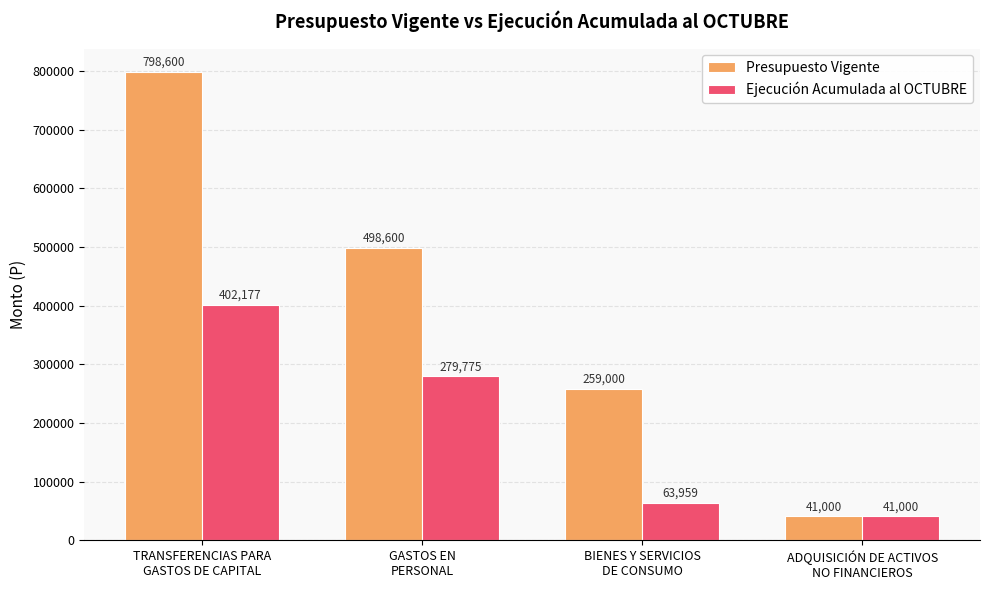

Which series has the largest range (max minus min)?

Presupuesto Vigente